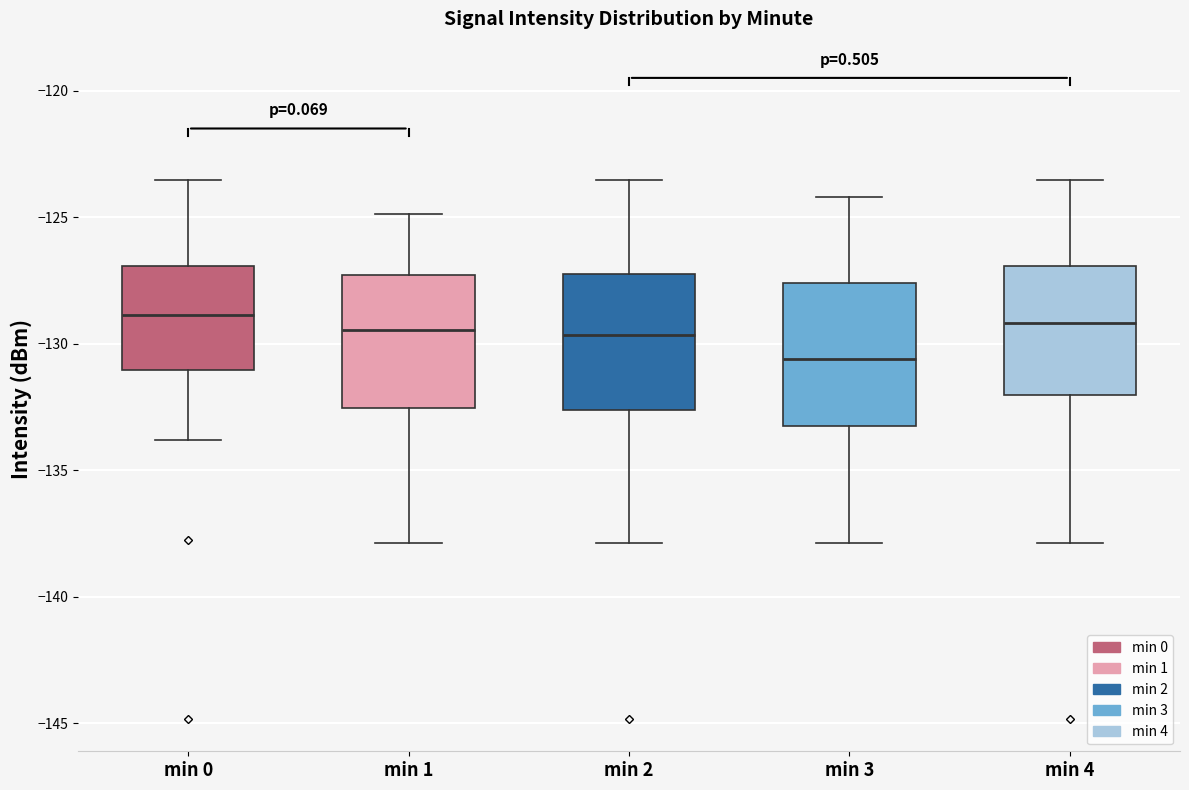

Reading left to right, read every box against the y-axis: the position of its median line, the range the box covers, and the ends of its whiskers. The values are not printed on the chart, so give them approximately, as read against the axis.

min 0: median -129.0, box -131.0 to -127.0, whiskers -134.0 to -123.5
min 1: median -129.5, box -132.5 to -127.5, whiskers -138.0 to -125.0
min 2: median -129.5, box -132.5 to -127.5, whiskers -138.0 to -123.5
min 3: median -130.5, box -133.0 to -127.5, whiskers -138.0 to -124.0
min 4: median -129.0, box -132.0 to -127.0, whiskers -138.0 to -123.5